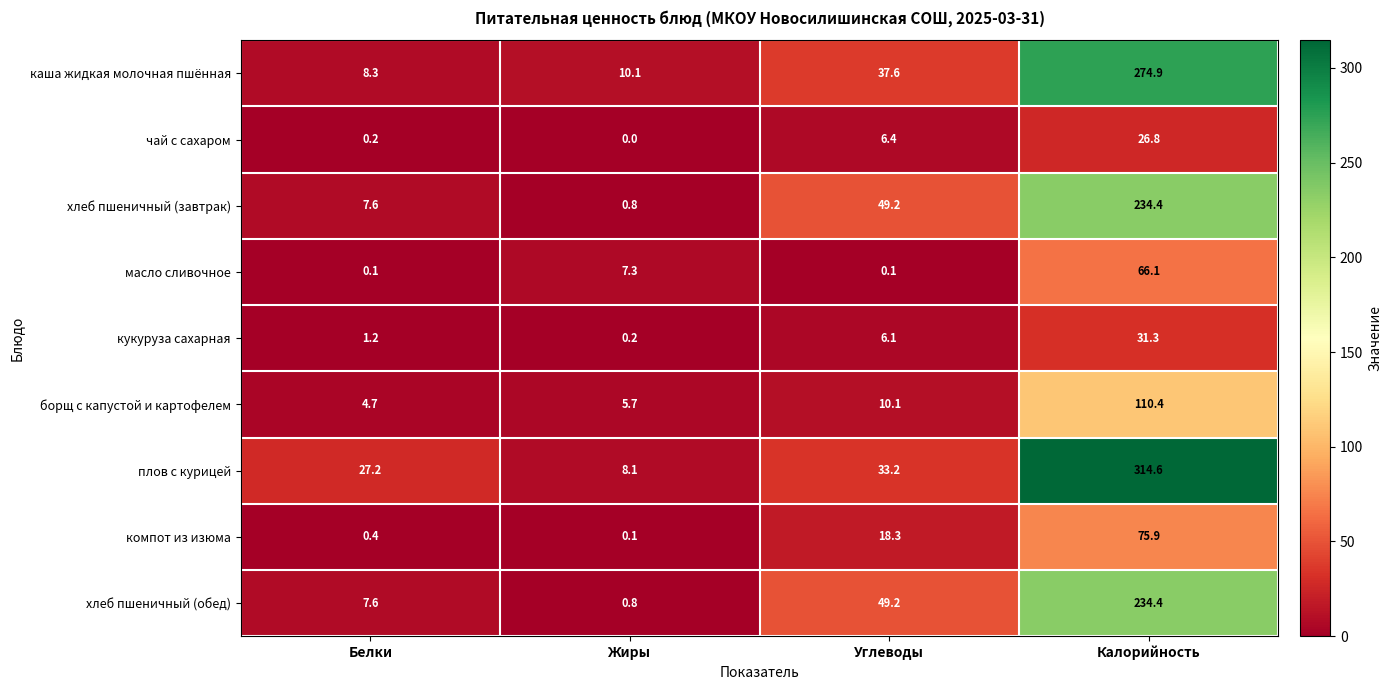

True or false: хлеб пшеничный (обед) has a value of 49.2 at Углеводы.

True